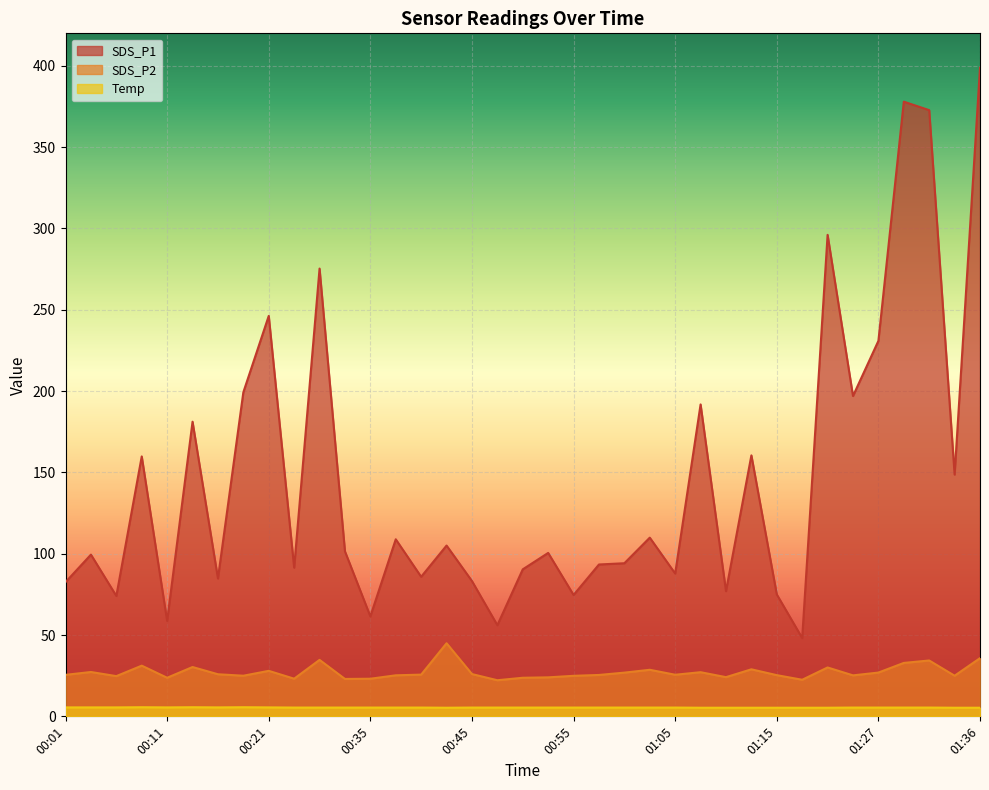

What is the difference between the second highest and second lowest values in the Temp series?

0.3